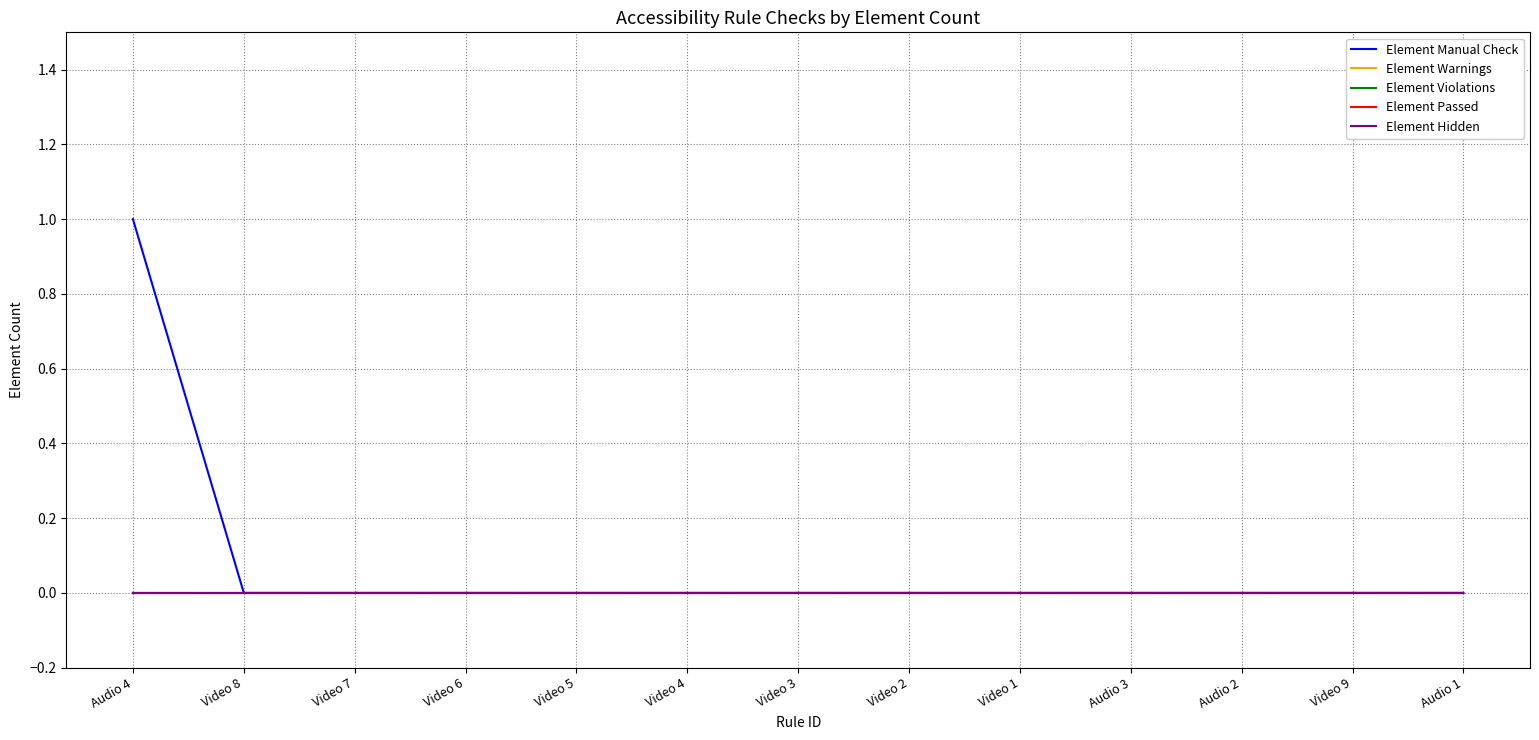

What is the sum of all Element Manual Check values?

1